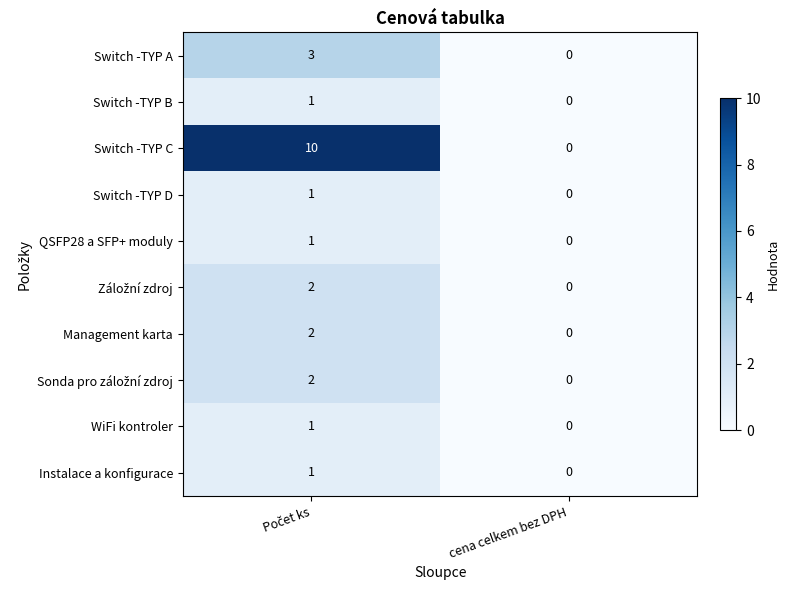

What is the average value of the Switch -TYP C series?

5